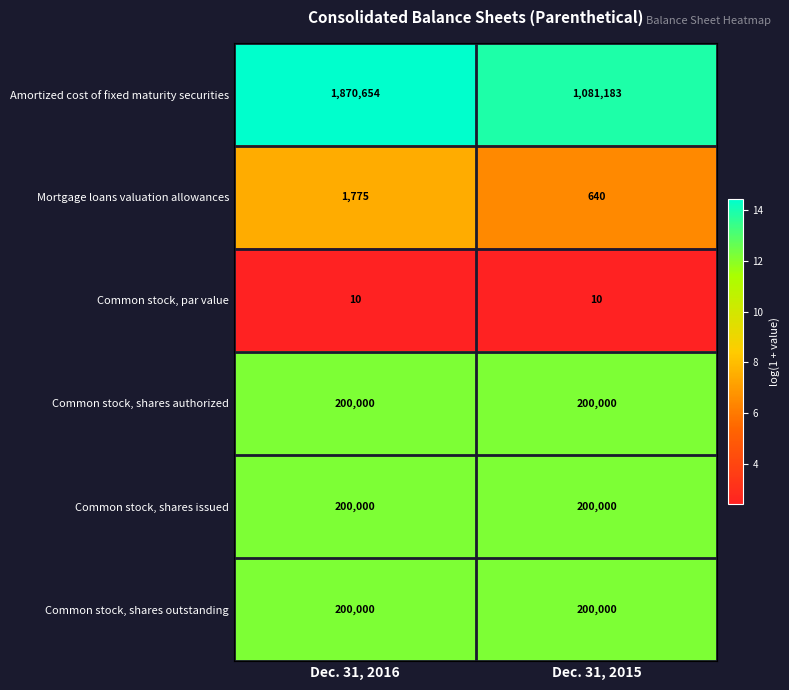

Read the Common stock, shares outstanding value at Dec. 31, 2016.

200000